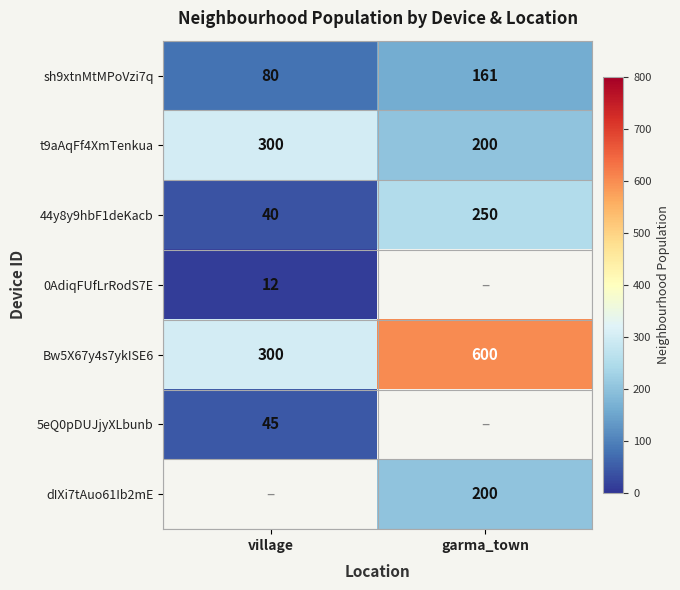

How many t9aAqFf4XmTenkua values are between 200 and 300?

2